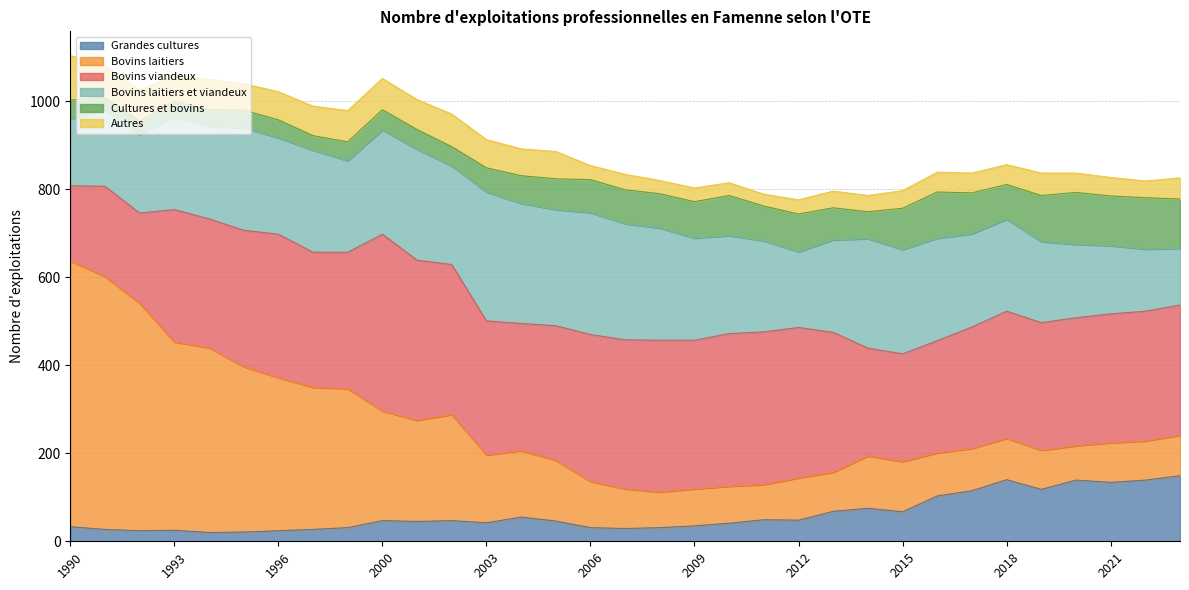

At which label does Bovins viandeux reach its peak?

2000